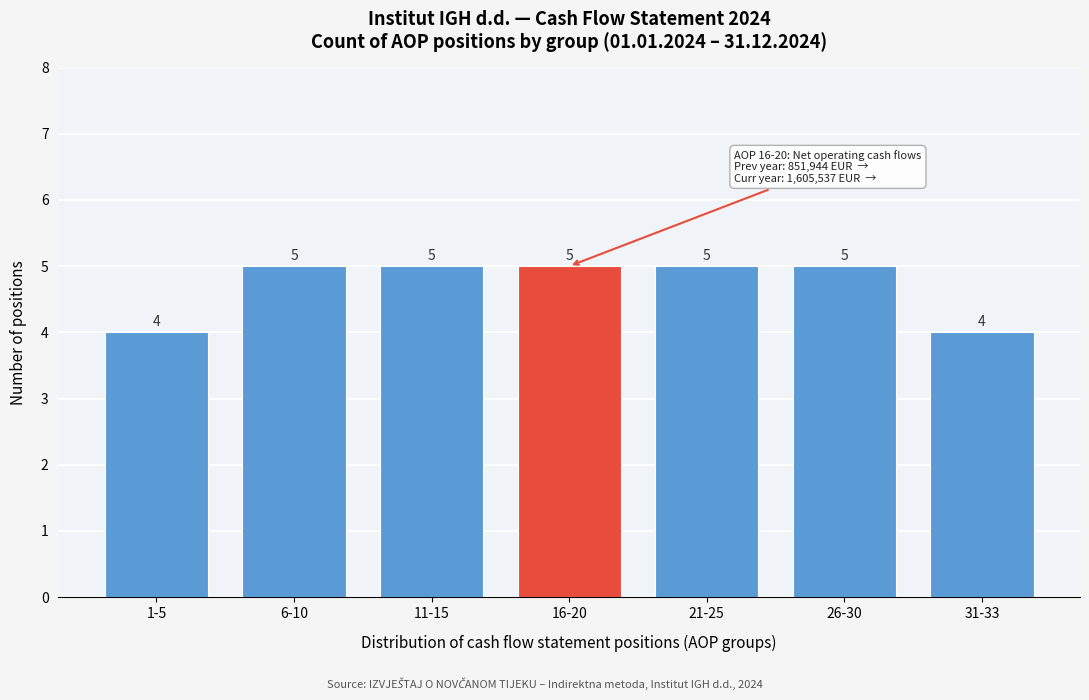

Reading left to right, transcribe all the data shown in this chart.

4	5	5	5	5	5	4